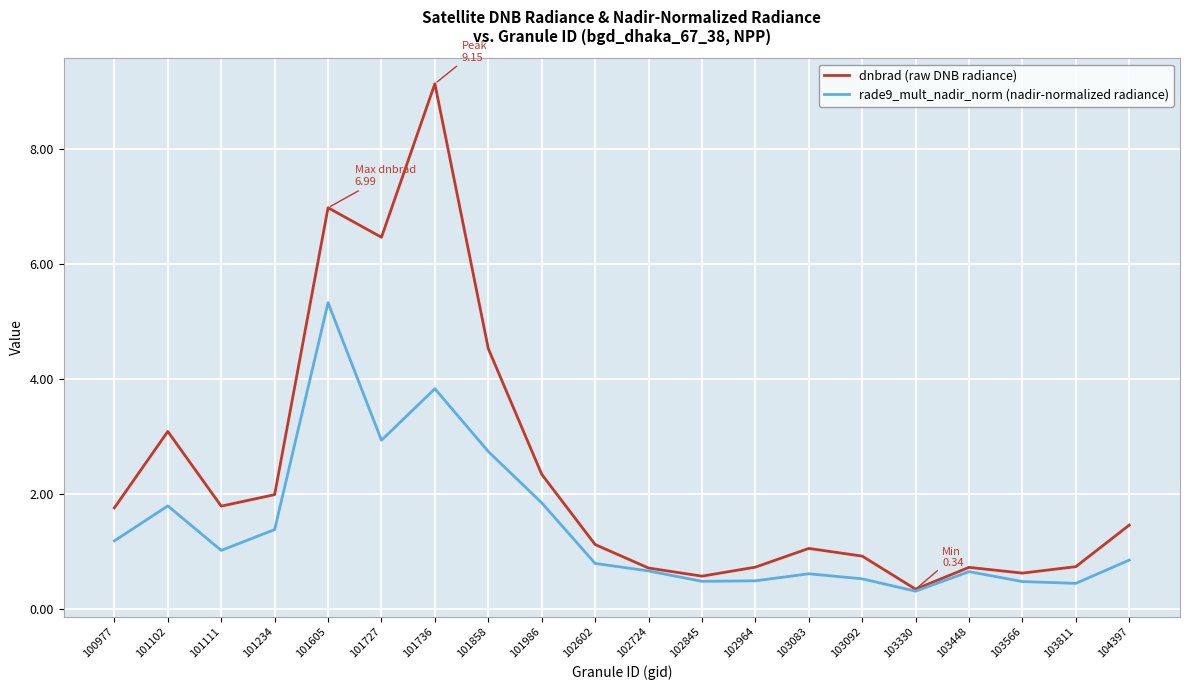

Which series has the largest total across all categories?

dnbrad (raw DNB radiance)